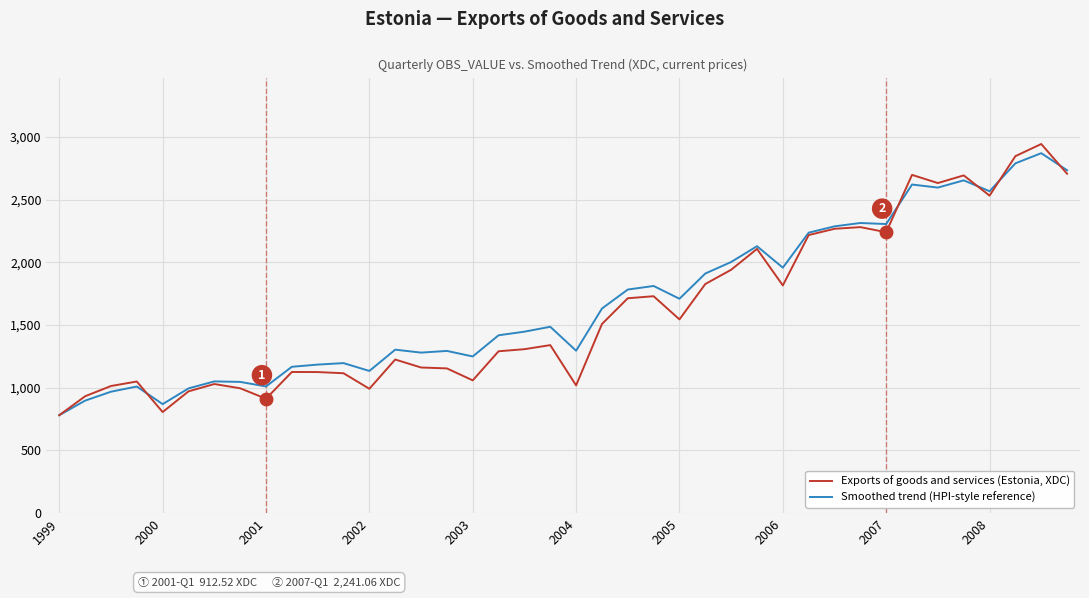

Which series has the largest range (max minus min)?

Exports of goods and services (Estonia, XDC)